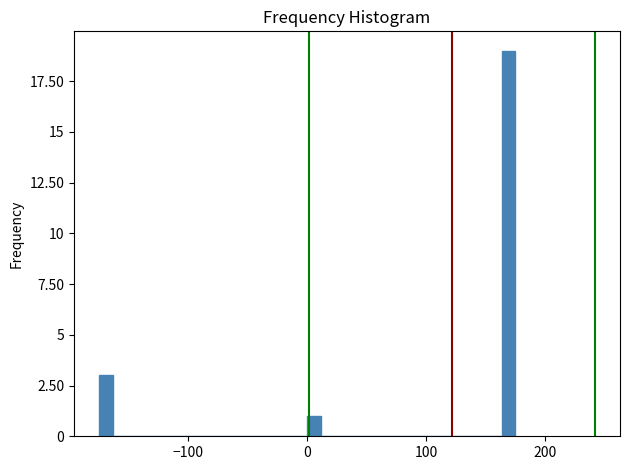

Read against the x-axis, roughly where is the centre of the tallest bar?

170